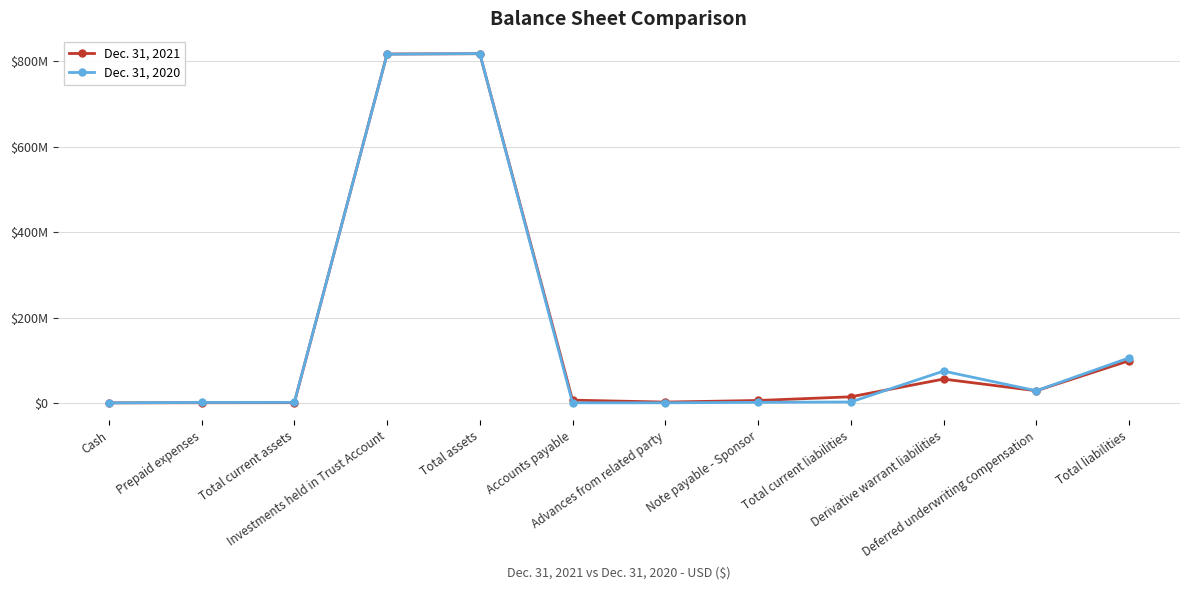

True or false: Dec. 31, 2020 has more than 1 points higher than both neighbors.

True